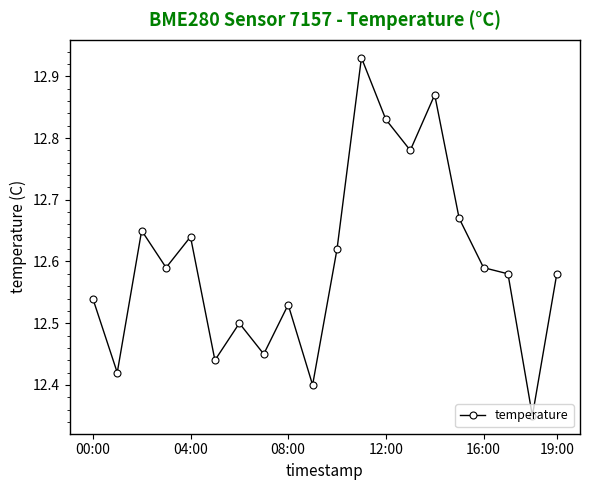

Count the values in the range 12 to 13.

20